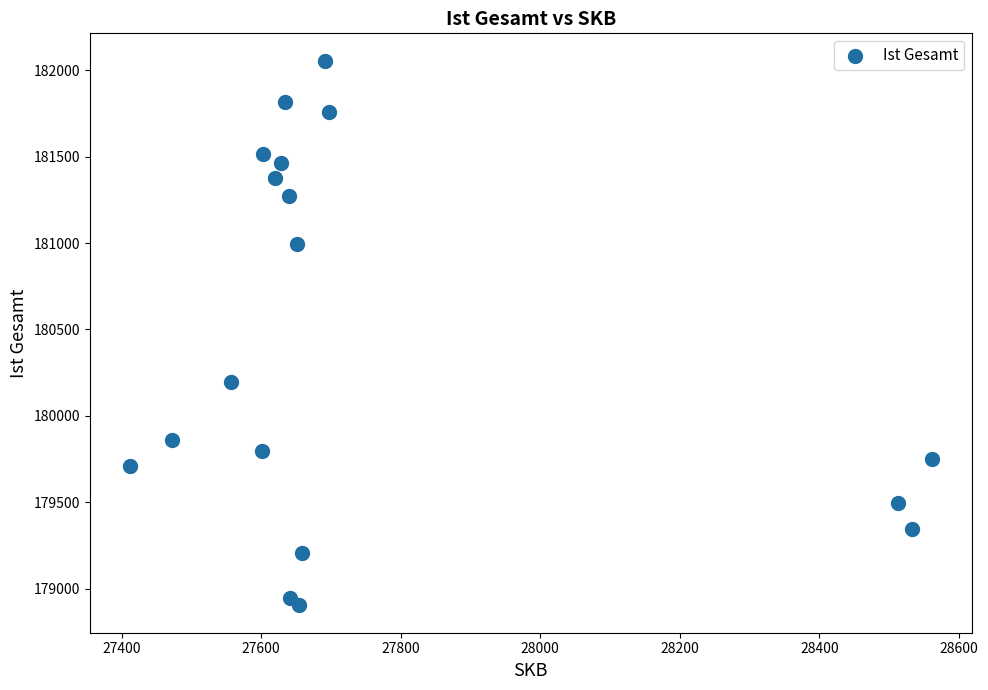

What Y value in the scatter plot is closest to 180479?

180195